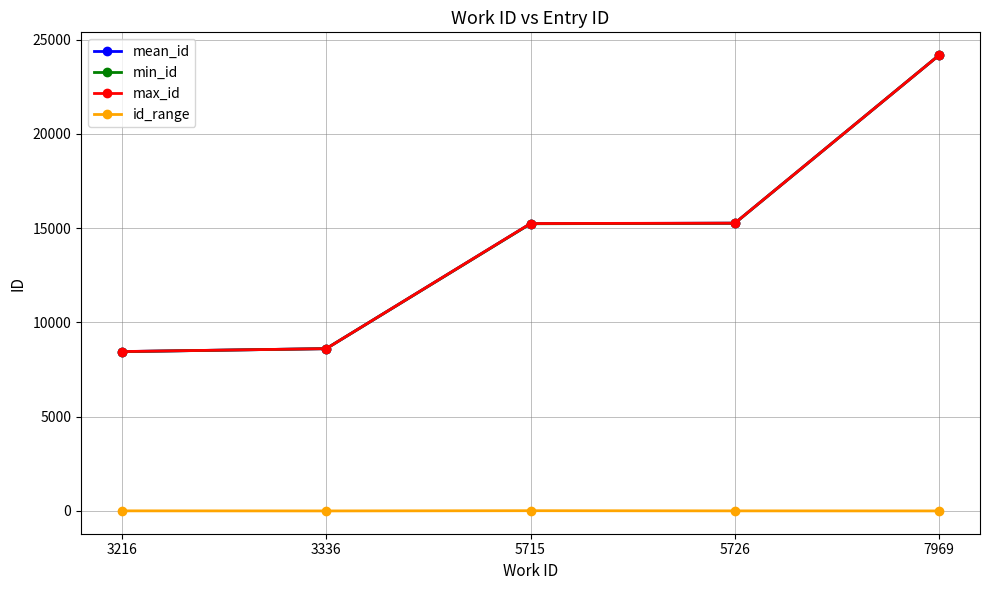

True or false: mean_id has a value of 9482 at 5726.

False